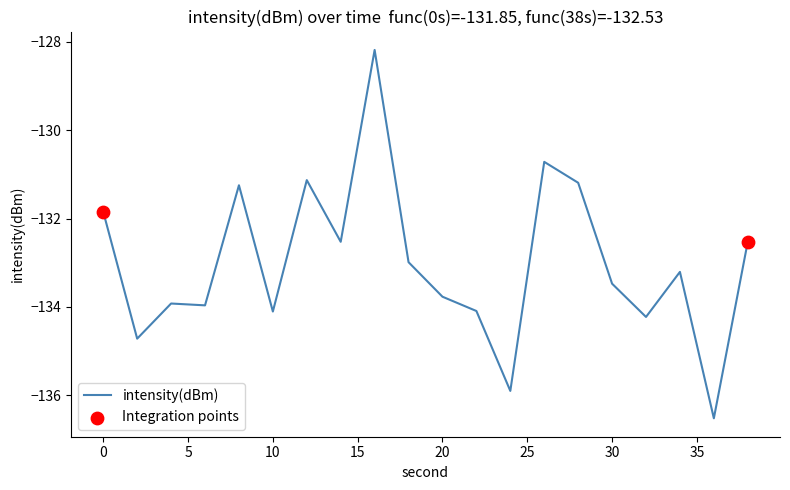

What is the difference between the maximum and minimum values?

8.3